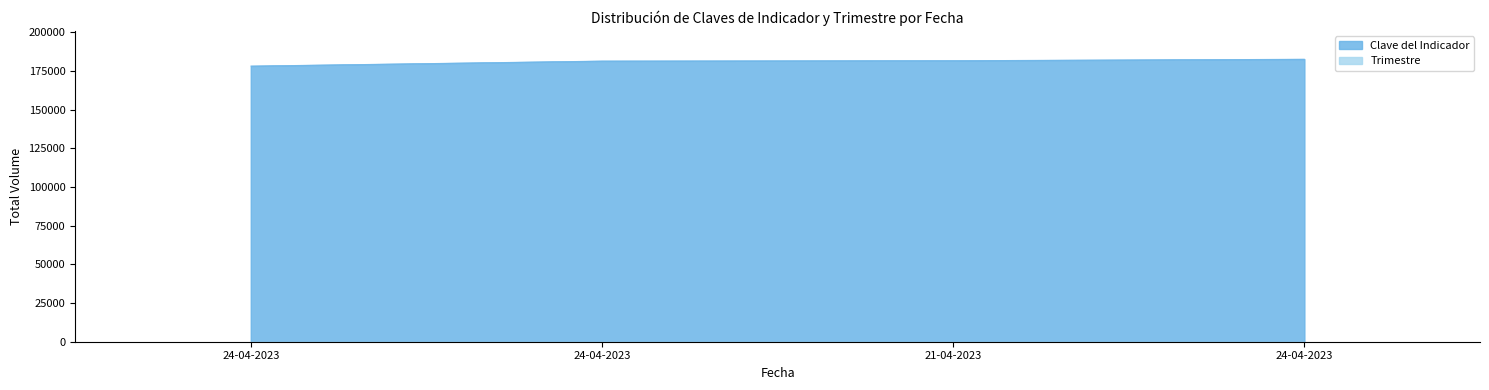

Between 24-04-2023 and 24-04-2023, which is larger?

24-04-2023